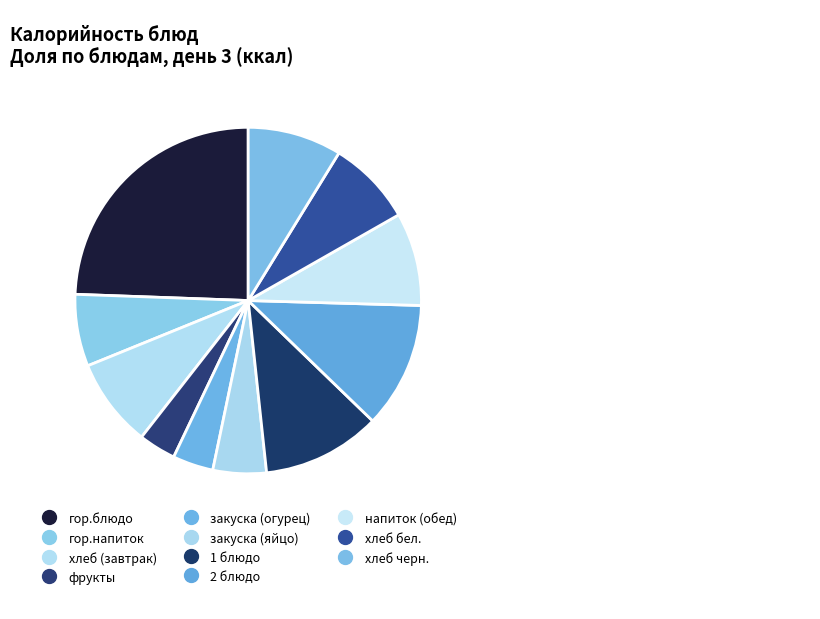

How many segments does this pie chart have?

11